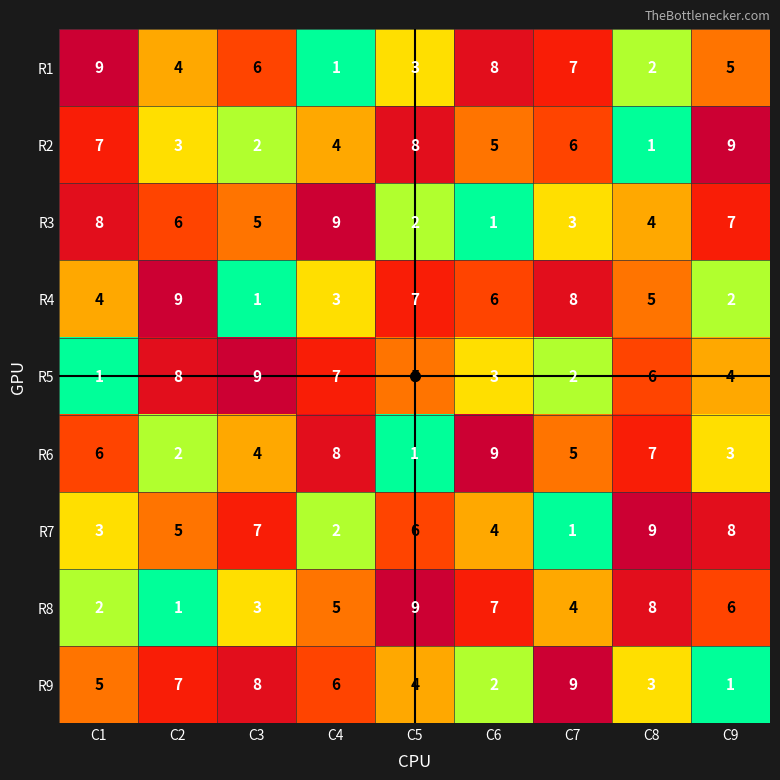

At C5, list the series in order from smallest to largest.

R6, R3, R1, R9, R5, R7, R4, R2, R8